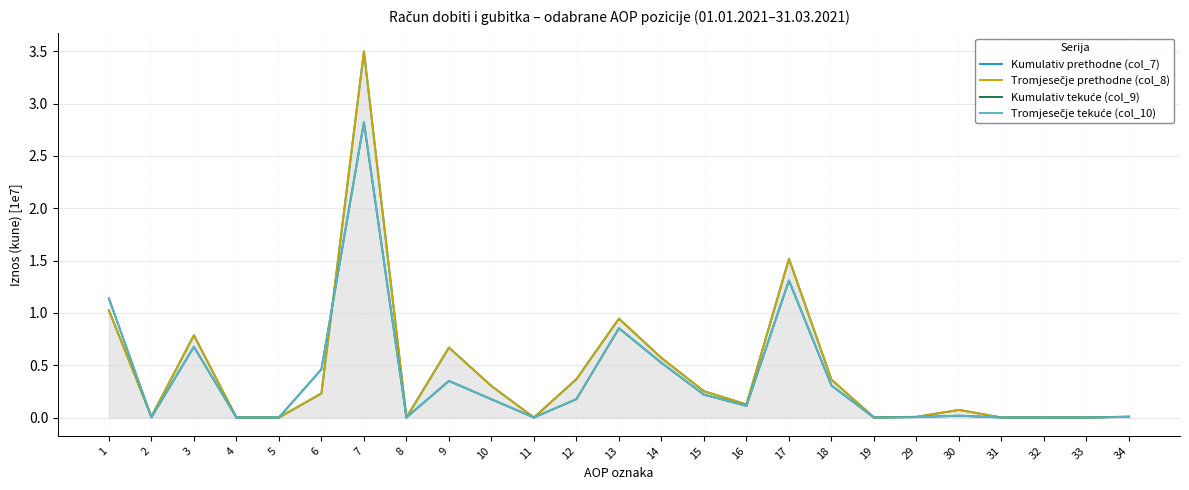

At which category is the sum across all series the highest?

7